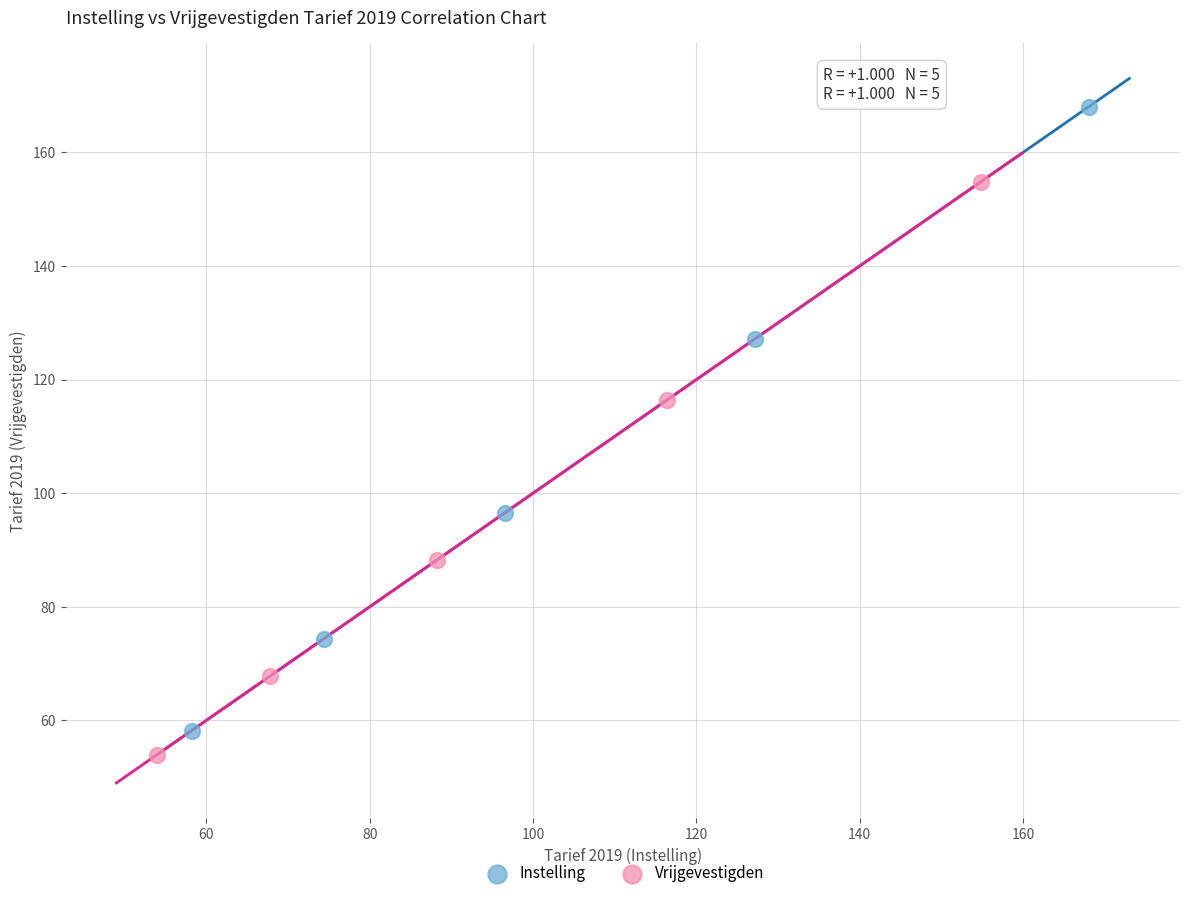

What are all the series names shown in the legend?

Instelling, Vrijgevestigden